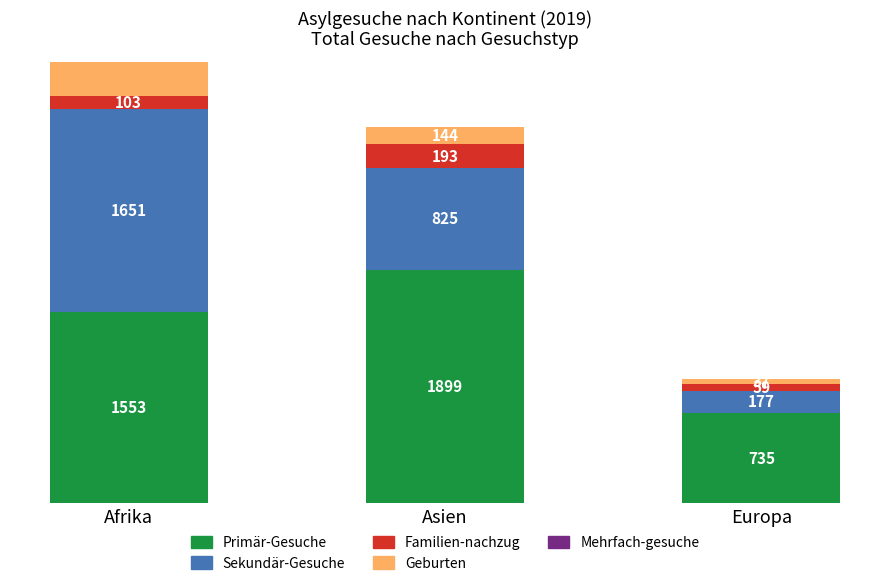

At which category does the chart reach its peak across all series?

Asien